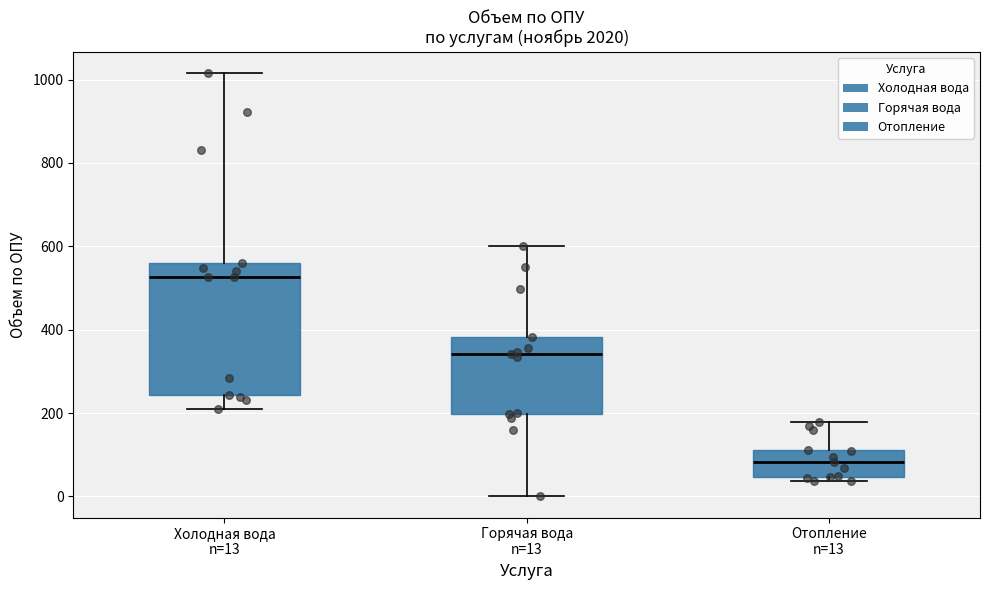

Reading left to right, read every box against the y-axis: the position of its median line, the range the box covers, and the ends of its whiskers. The values are not printed on the chart, so give them approximately, as read against the axis.

Холодная вода n=13: median 520, box 240 to 560, whiskers 200 to 1020
Горячая вода n=13: median 340, box 200 to 380, whiskers 0 to 600
Отопление n=13: median 80, box 40 to 120, whiskers 40 (just below the box's lower edge) to 180